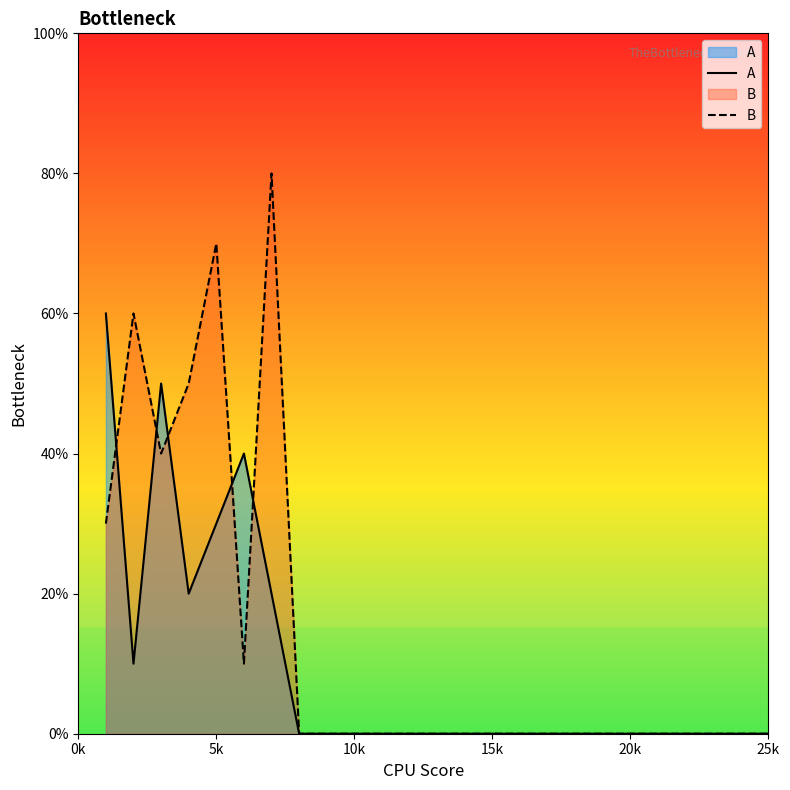

How many interior local peaks does the A series have?

2